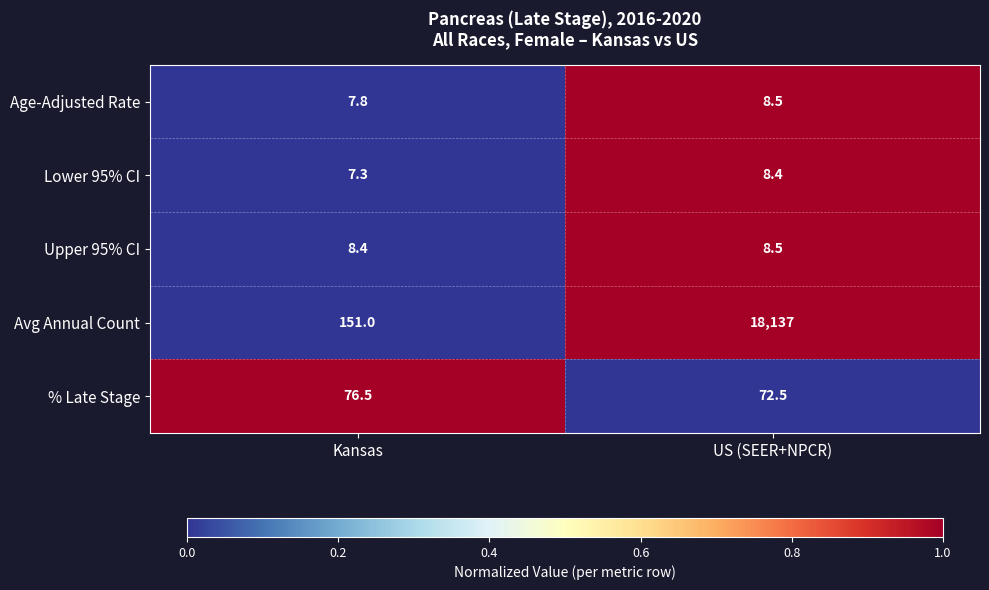

What is the difference between the highest and lowest values at US (SEER+NPCR)?

18128.6